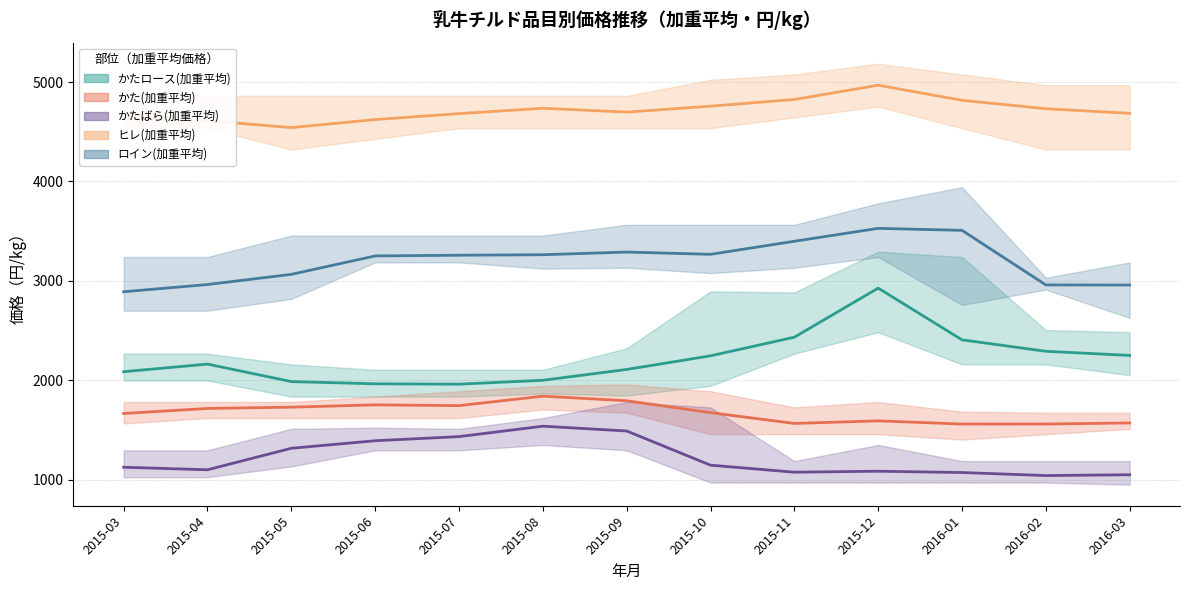

What is the label of the 9th point from the right?

2015-07